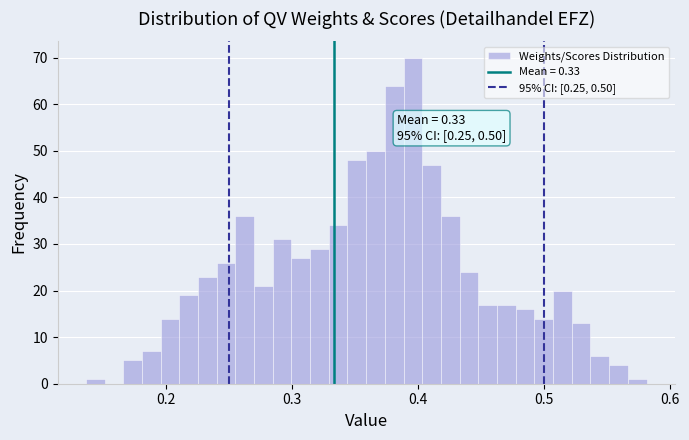

Around what value on the x-axis is the tallest bar? Give the approximate position of its centre, as read against the axis.

0.40